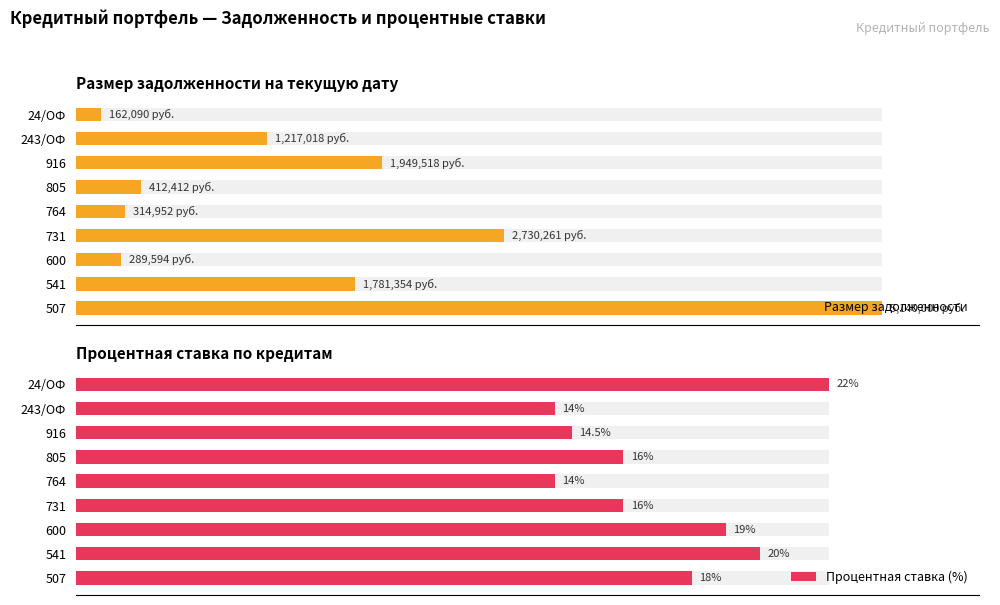

The value of Процентная ставка (%) at 731 is 16.0. True or false?

True